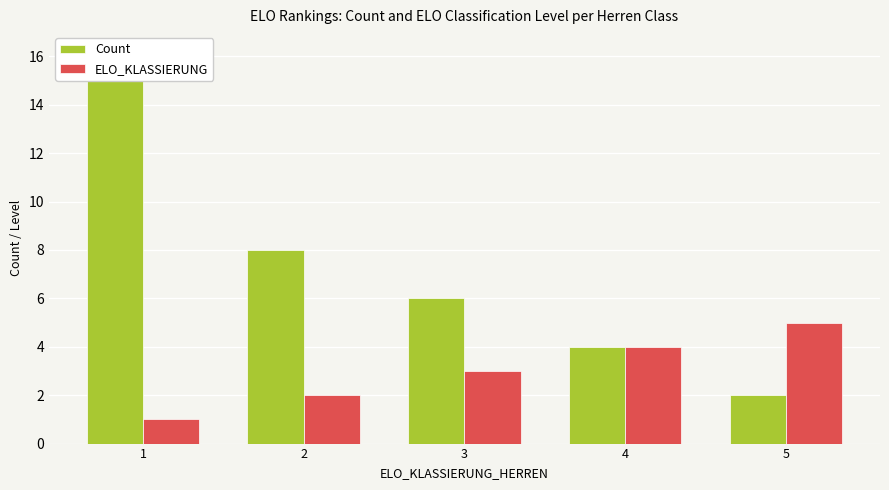

Is it true that Count equals 15 at 1?

True